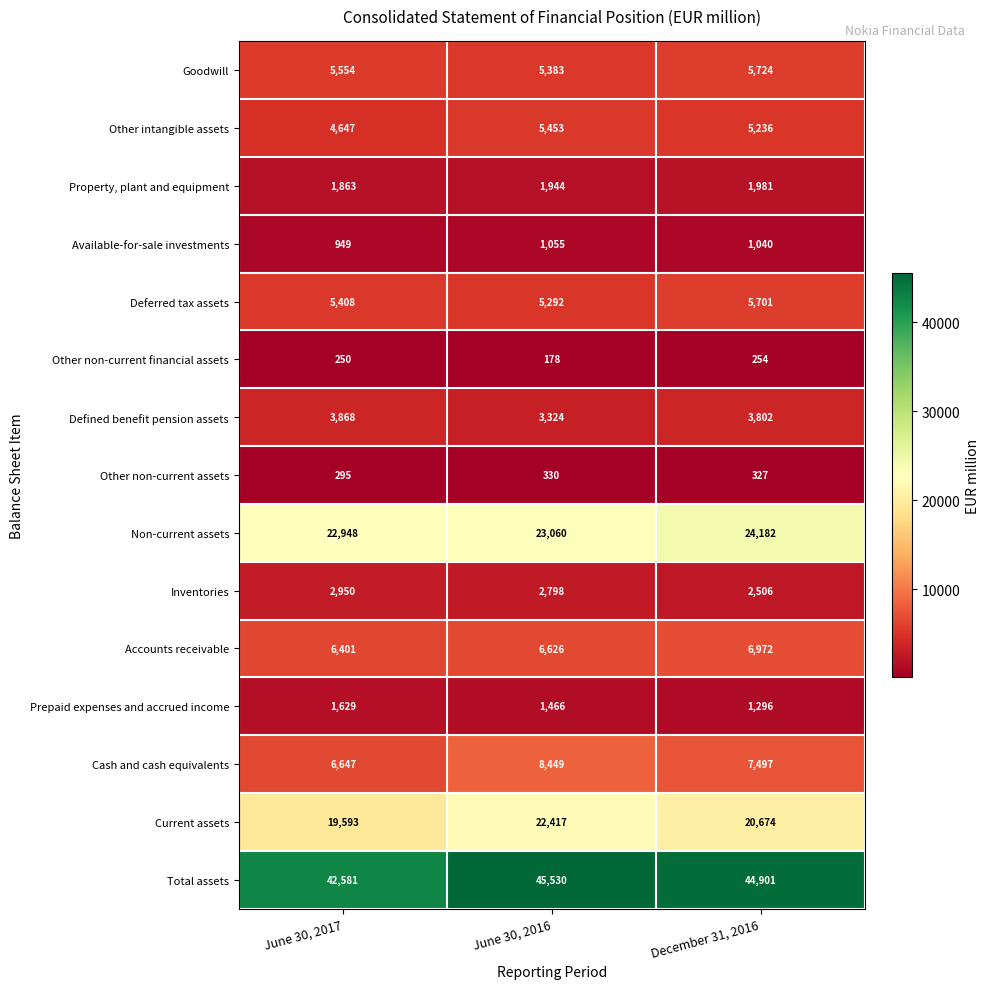

List the series in order of their peak value, highest first.

Total assets, Non-current assets, Current assets, Cash and cash equivalents, Accounts receivable, Goodwill, Deferred tax assets, Other intangible assets, Defined benefit pension assets, Inventories, Property, plant and equipment, Prepaid expenses and accrued income, Available-for-sale investments, Other non-current assets, Other non-current financial assets